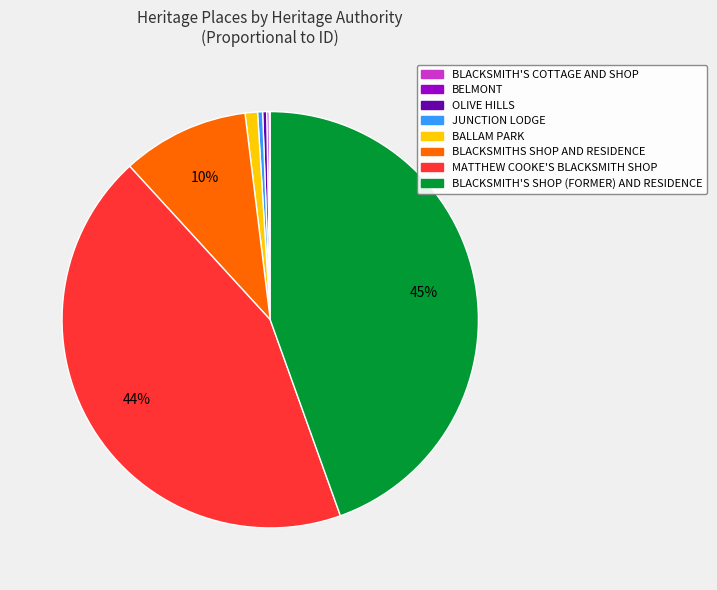

Is there a majority slice in this chart?

No